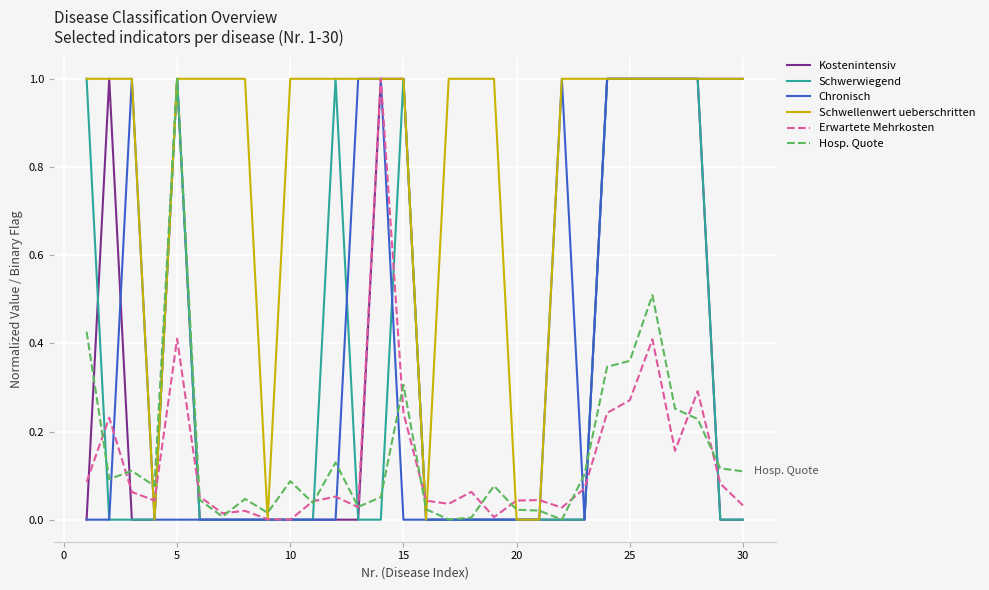

Which series has the largest total across all categories?

Schwellenwert ueberschritten